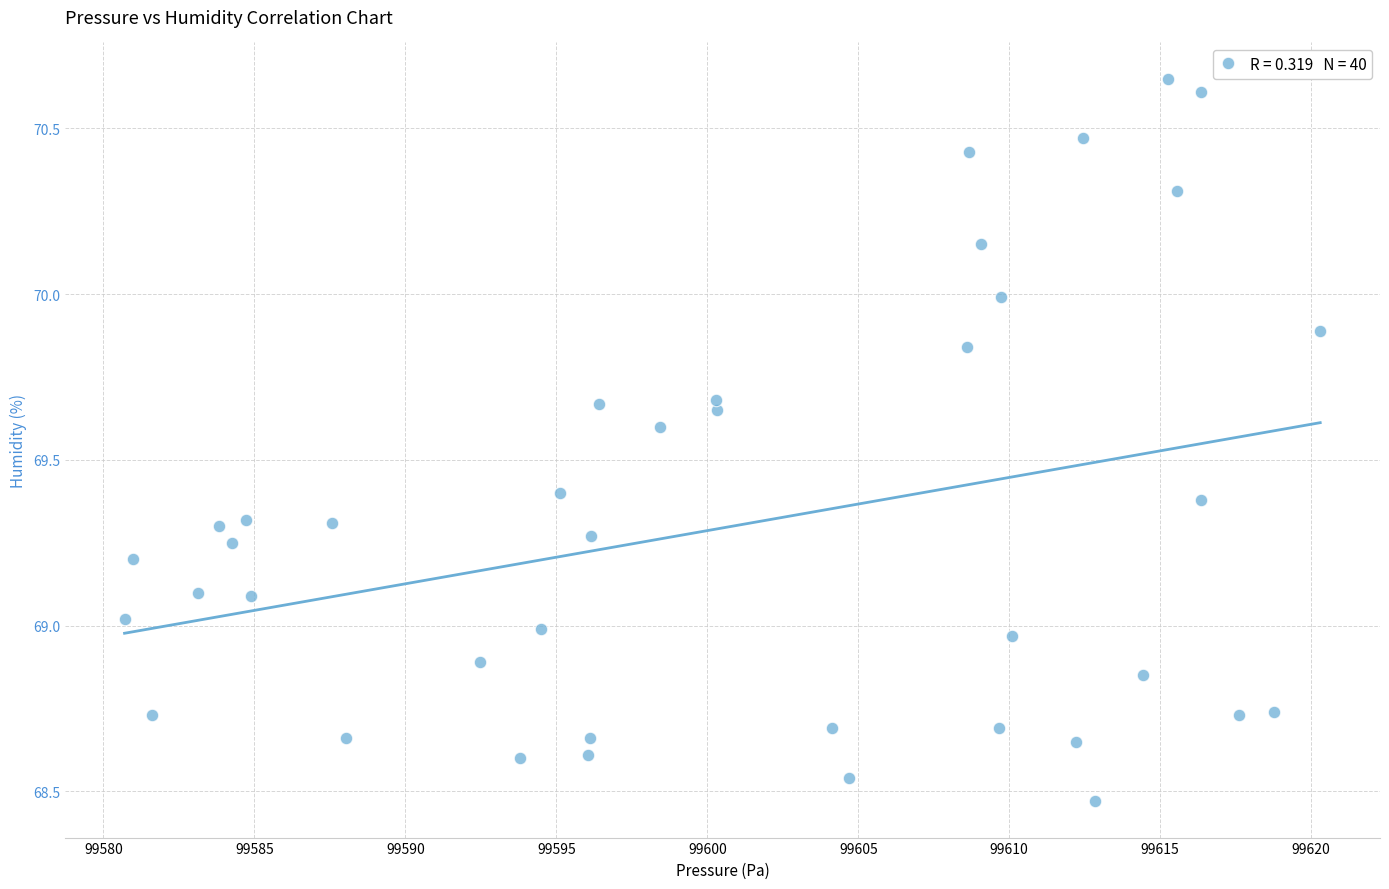

What is the range of Y values (max minus min)?

2.2